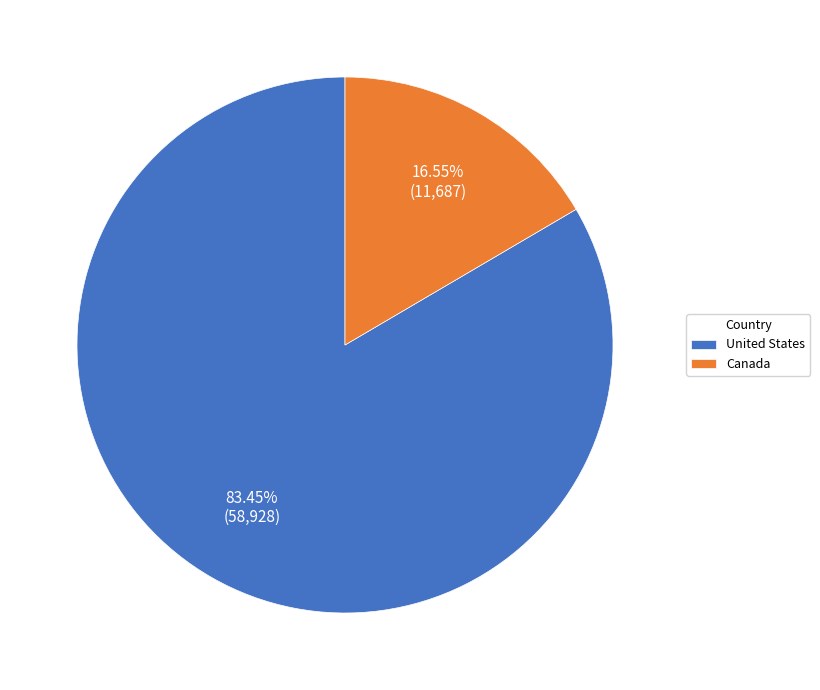

How many slices are in this pie chart?

2